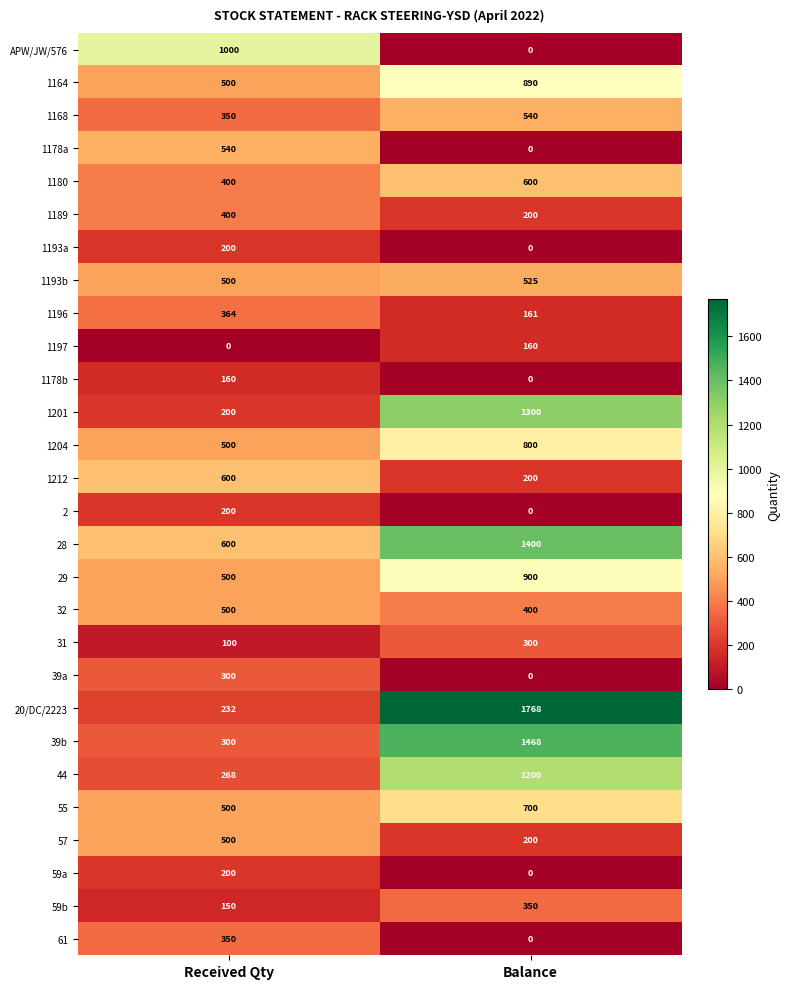

Between Received Qty and Balance, which series saw the biggest shift?

20/DC/2223